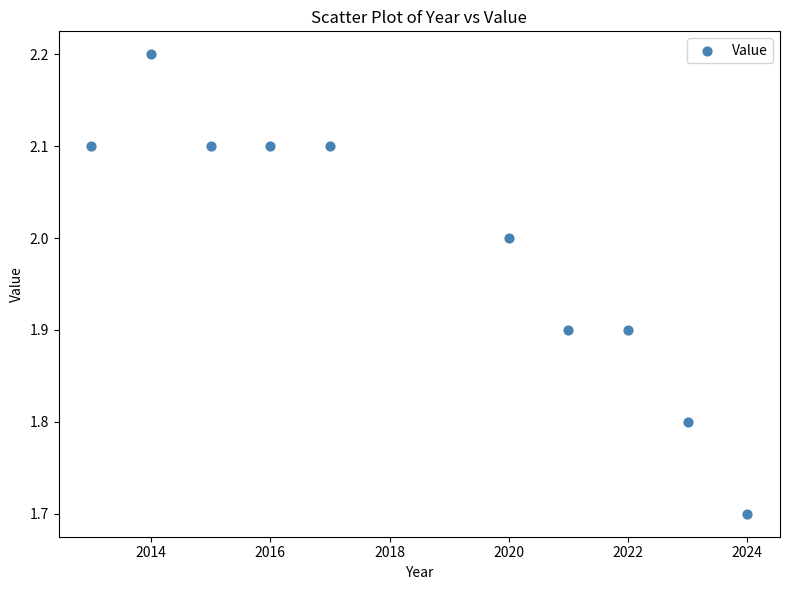

What is the average X value?

2018.5